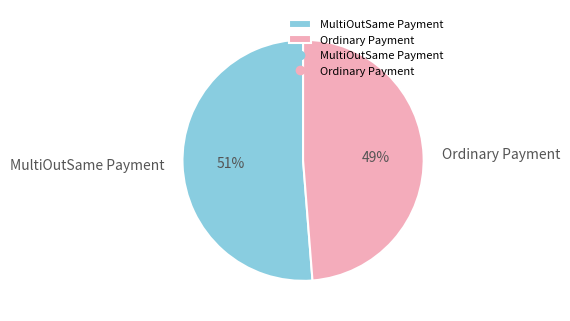

The MultiOutSame Payment slice represents 43% of the pie. True or false?

False